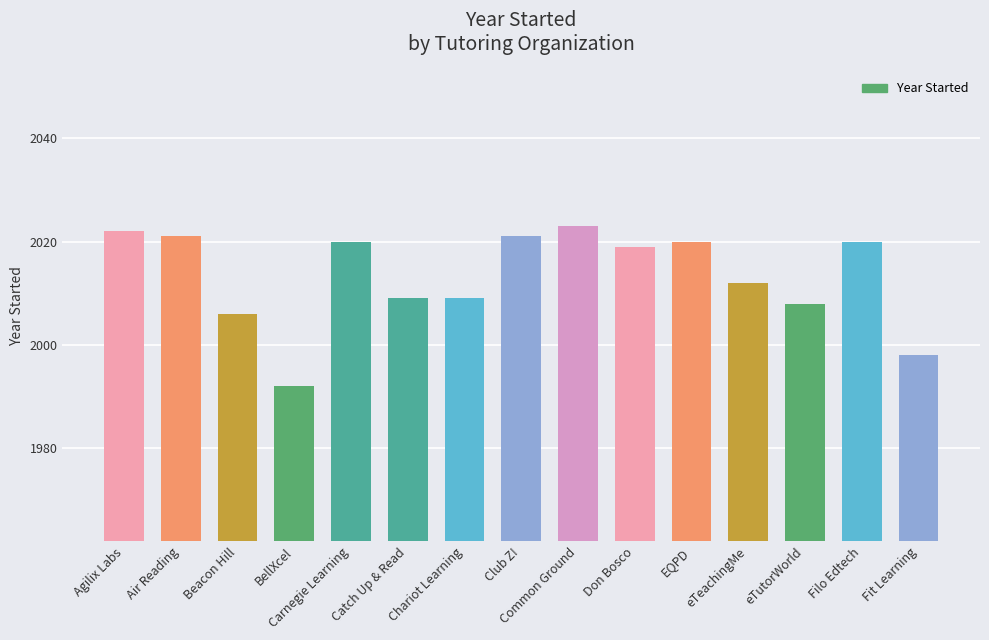

Does the chart contain any negative values?

No